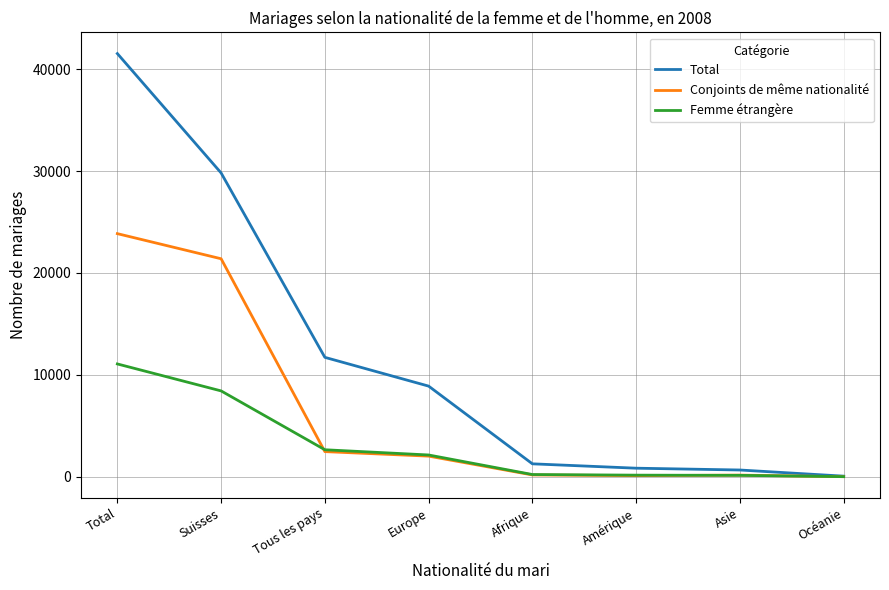

True or false: Femme étrangère has more than 1 points higher than both neighbors.

False